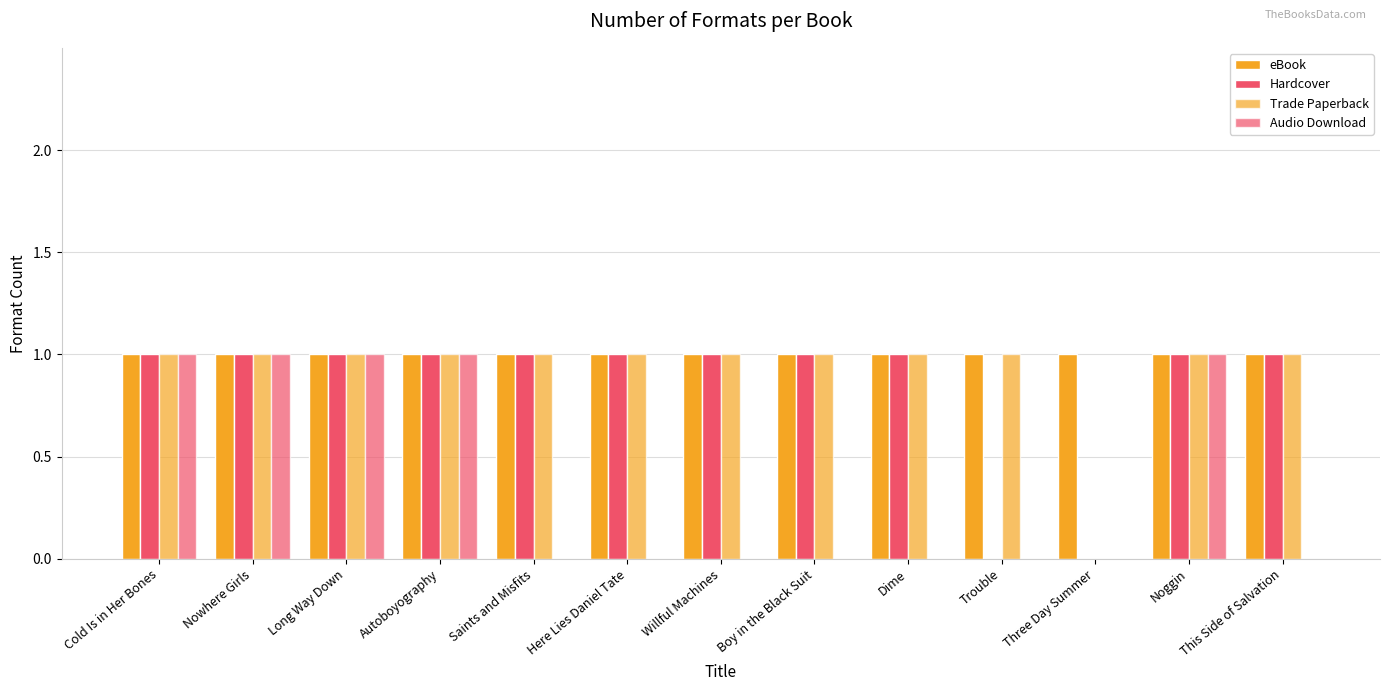

How many positive values does the Trade Paperback series have?

12